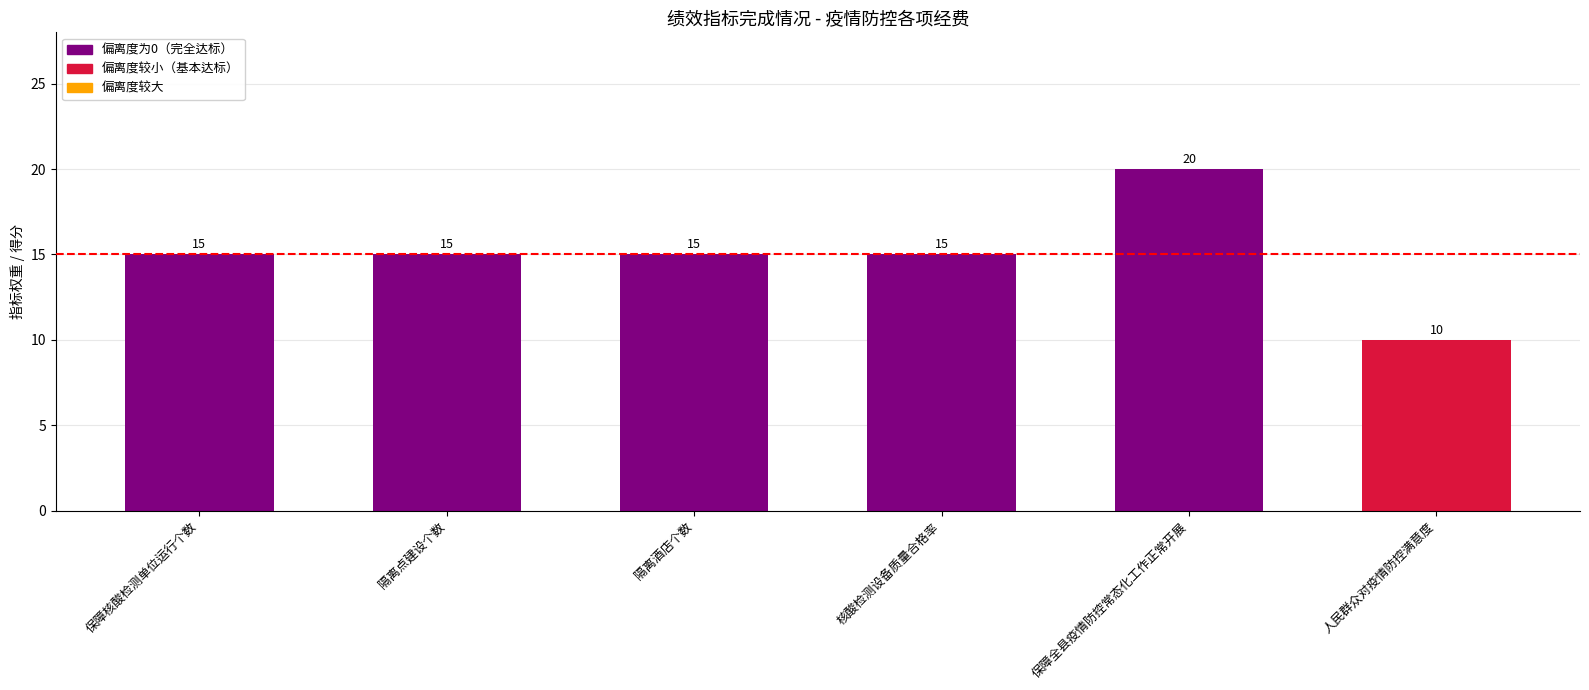

How many categories are shown in the chart?

6